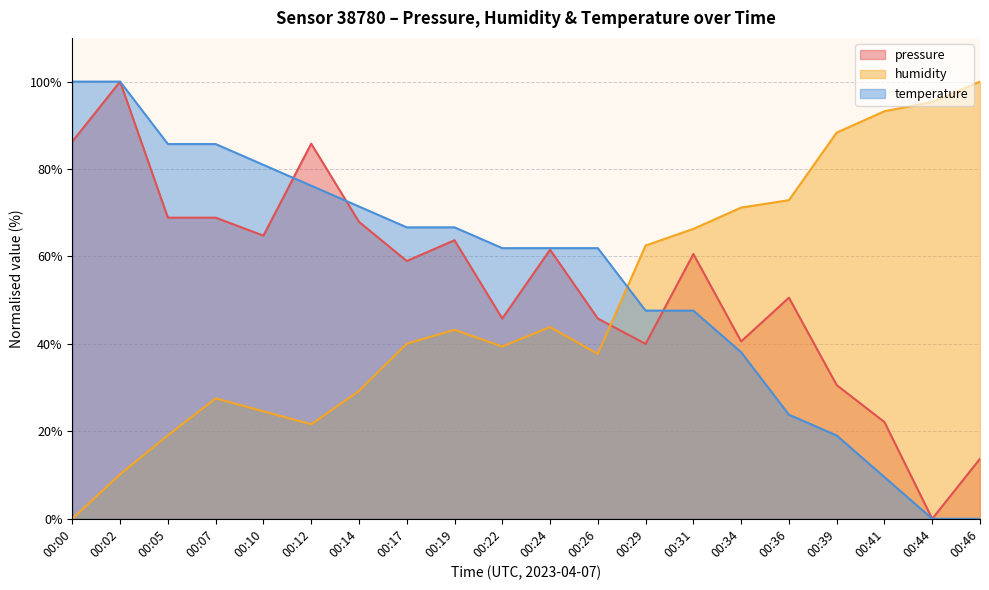

The temperature series shows 57.8 at 00:44. True or false?

False